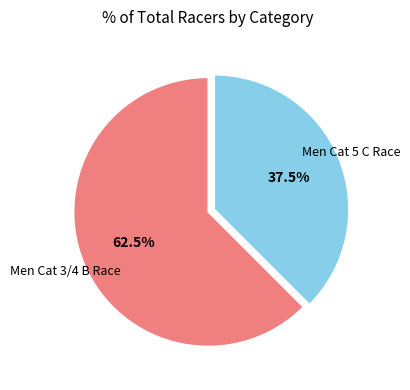

Is there any slice that represents more than half of the pie?

Yes